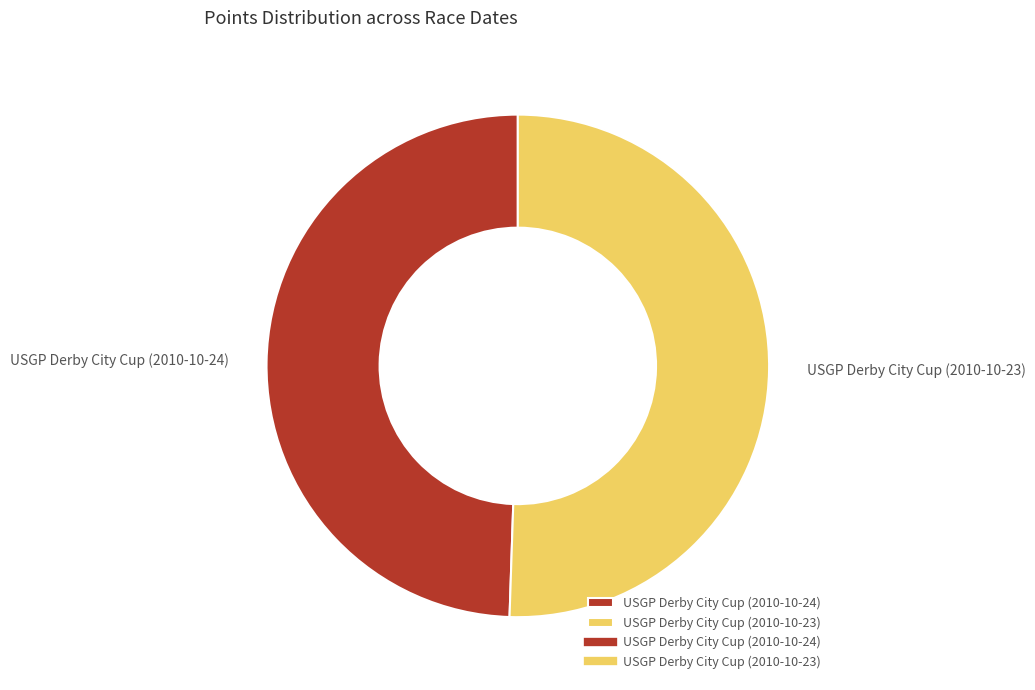

Does USGP Derby City Cup (2010-10-24) represent more than half of the total?

No